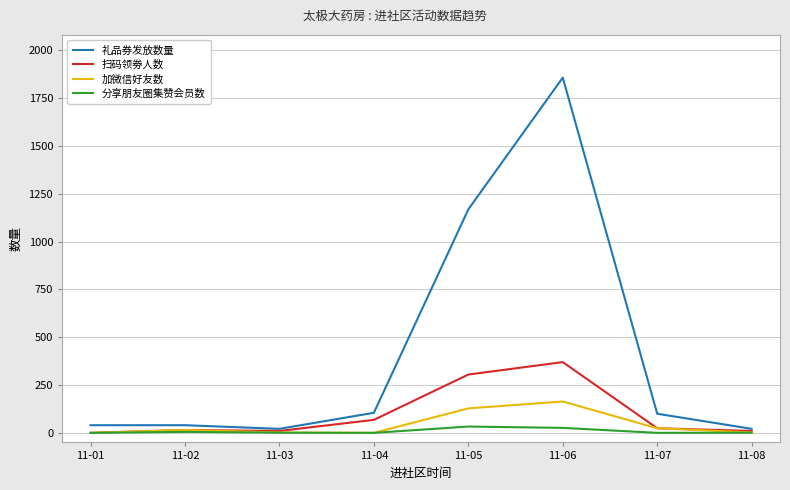

The 加微信好友数 series shows 253 at 11-06. True or false?

False